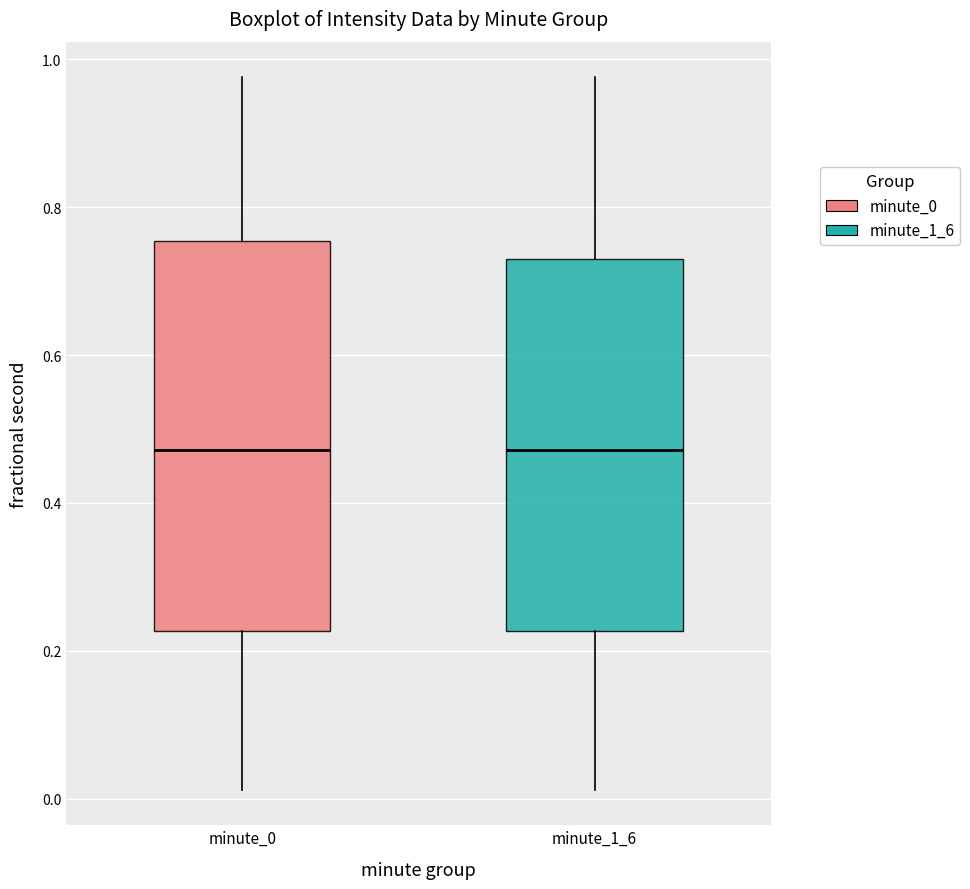

Reading left to right, transcribe this box plot: for each box, give where its median line is, the range the box spans, and where its two whiskers end, as read against the y-axis. The values are not printed on the chart, so give them approximately, as read against the axis.

minute_0: median 0.48, box 0.22 to 0.76, whiskers 0.02 to 0.98
minute_1_6: median 0.48, box 0.22 to 0.74, whiskers 0.02 to 0.98